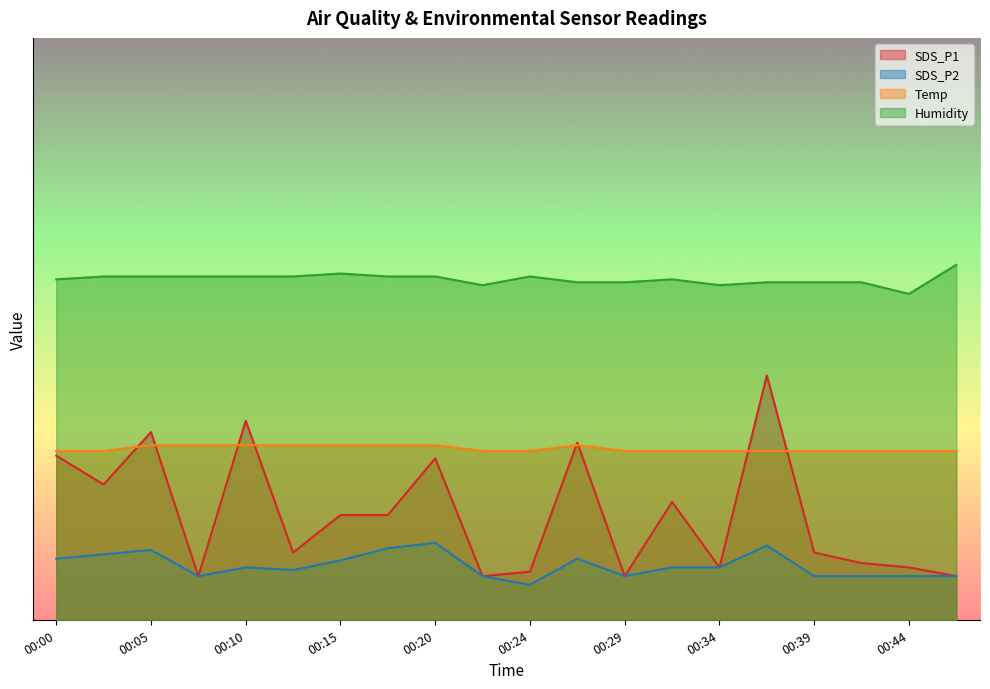

Reading left to right, extract all data points from this chart.

SDS_P1: 28.2	23.2	32.2	7.5	34.2	11.6	18.0	18.0	27.8	7.5	8.2	30.4	7.5	20.2	9.0	42.0	11.6	9.8	9.0	7.5
SDS_P2: 10.5	11.2	12.0	7.5	9.0	8.5	10.2	12.3	13.2	7.5	6.0	10.5	7.5	9.0	9.0	12.8	7.5	7.5	7.5	7.5
Temp: 29.0	29.0	30.0	30.0	30.0	30.0	30.0	30.0	30.0	29.0	29.0	30.0	29.0	29.0	29.0	29.0	29.0	29.0	29.0	29.0
Humidity: 58.5	59.0	59.0	59.0	59.0	59.0	59.5	59.0	59.0	57.5	59.0	58.0	58.0	58.5	57.5	58.0	58.0	58.0	56.0	61.0